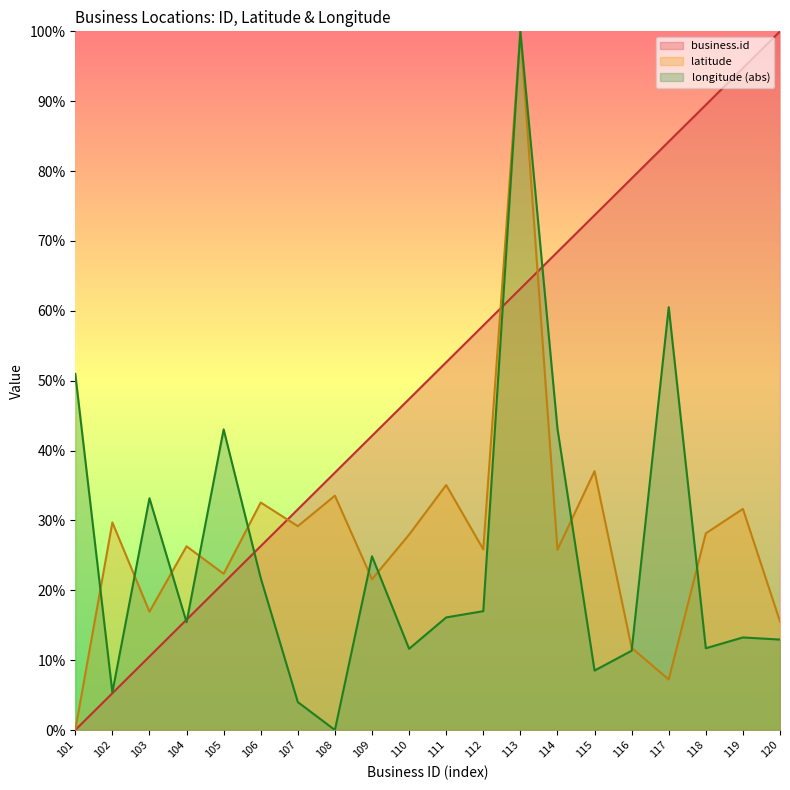

How many intersections are there between latitude and business.id?

3